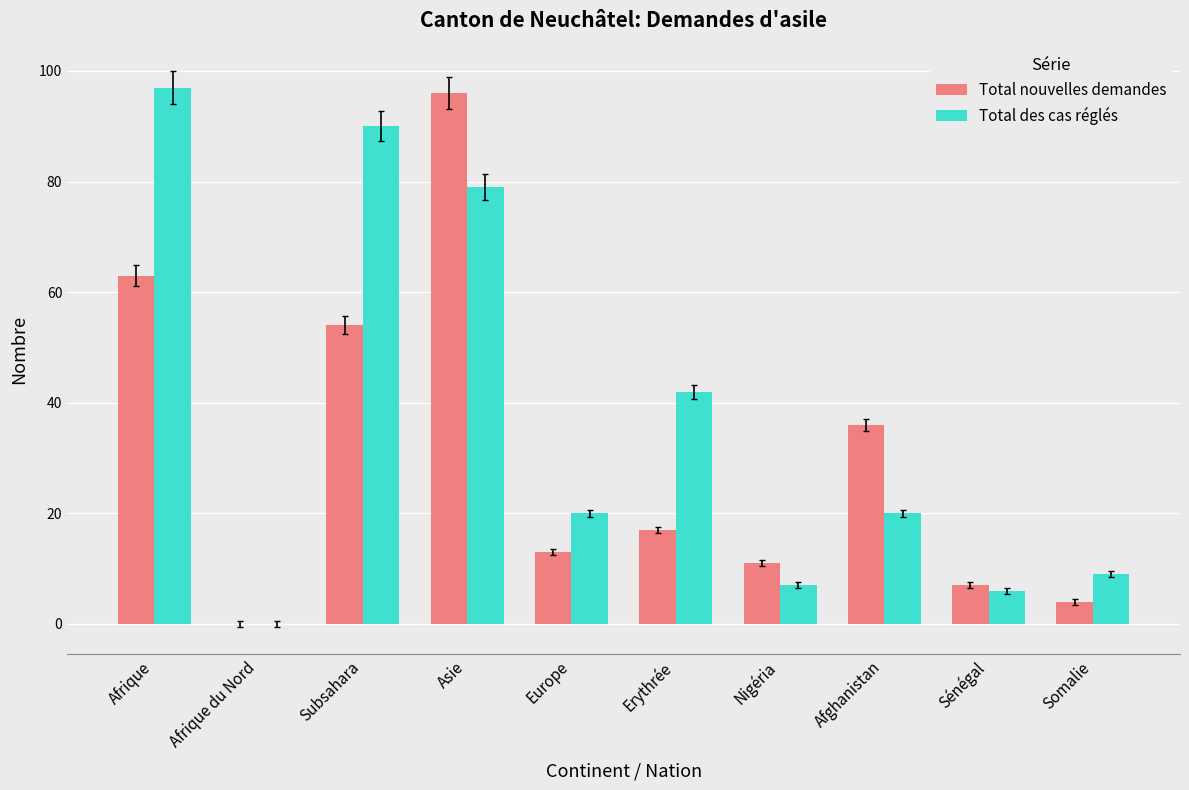

Count the number of categories in the chart.

10